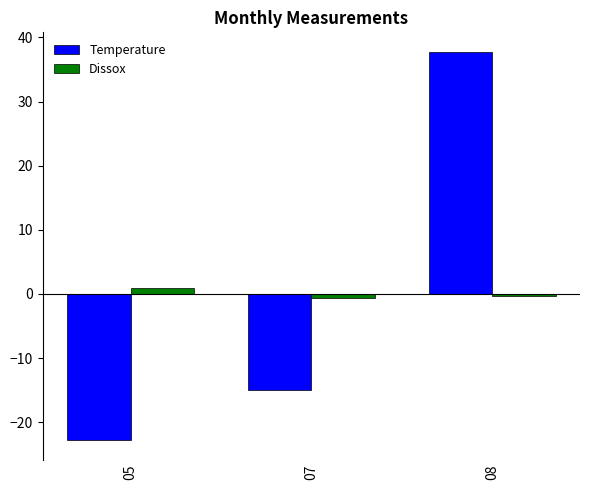

The Dissox series shows -0.6 at 07. True or false?

True